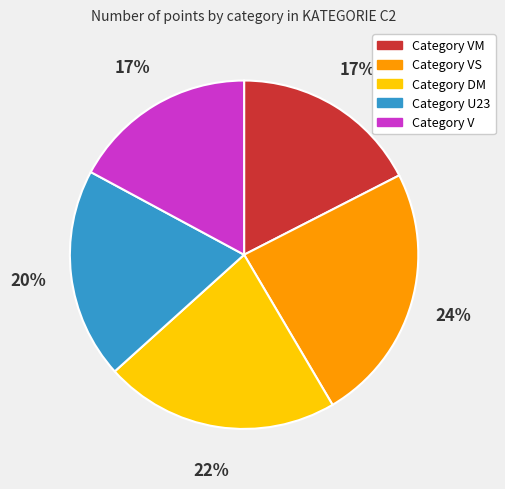

Does any single category account for the majority?

No